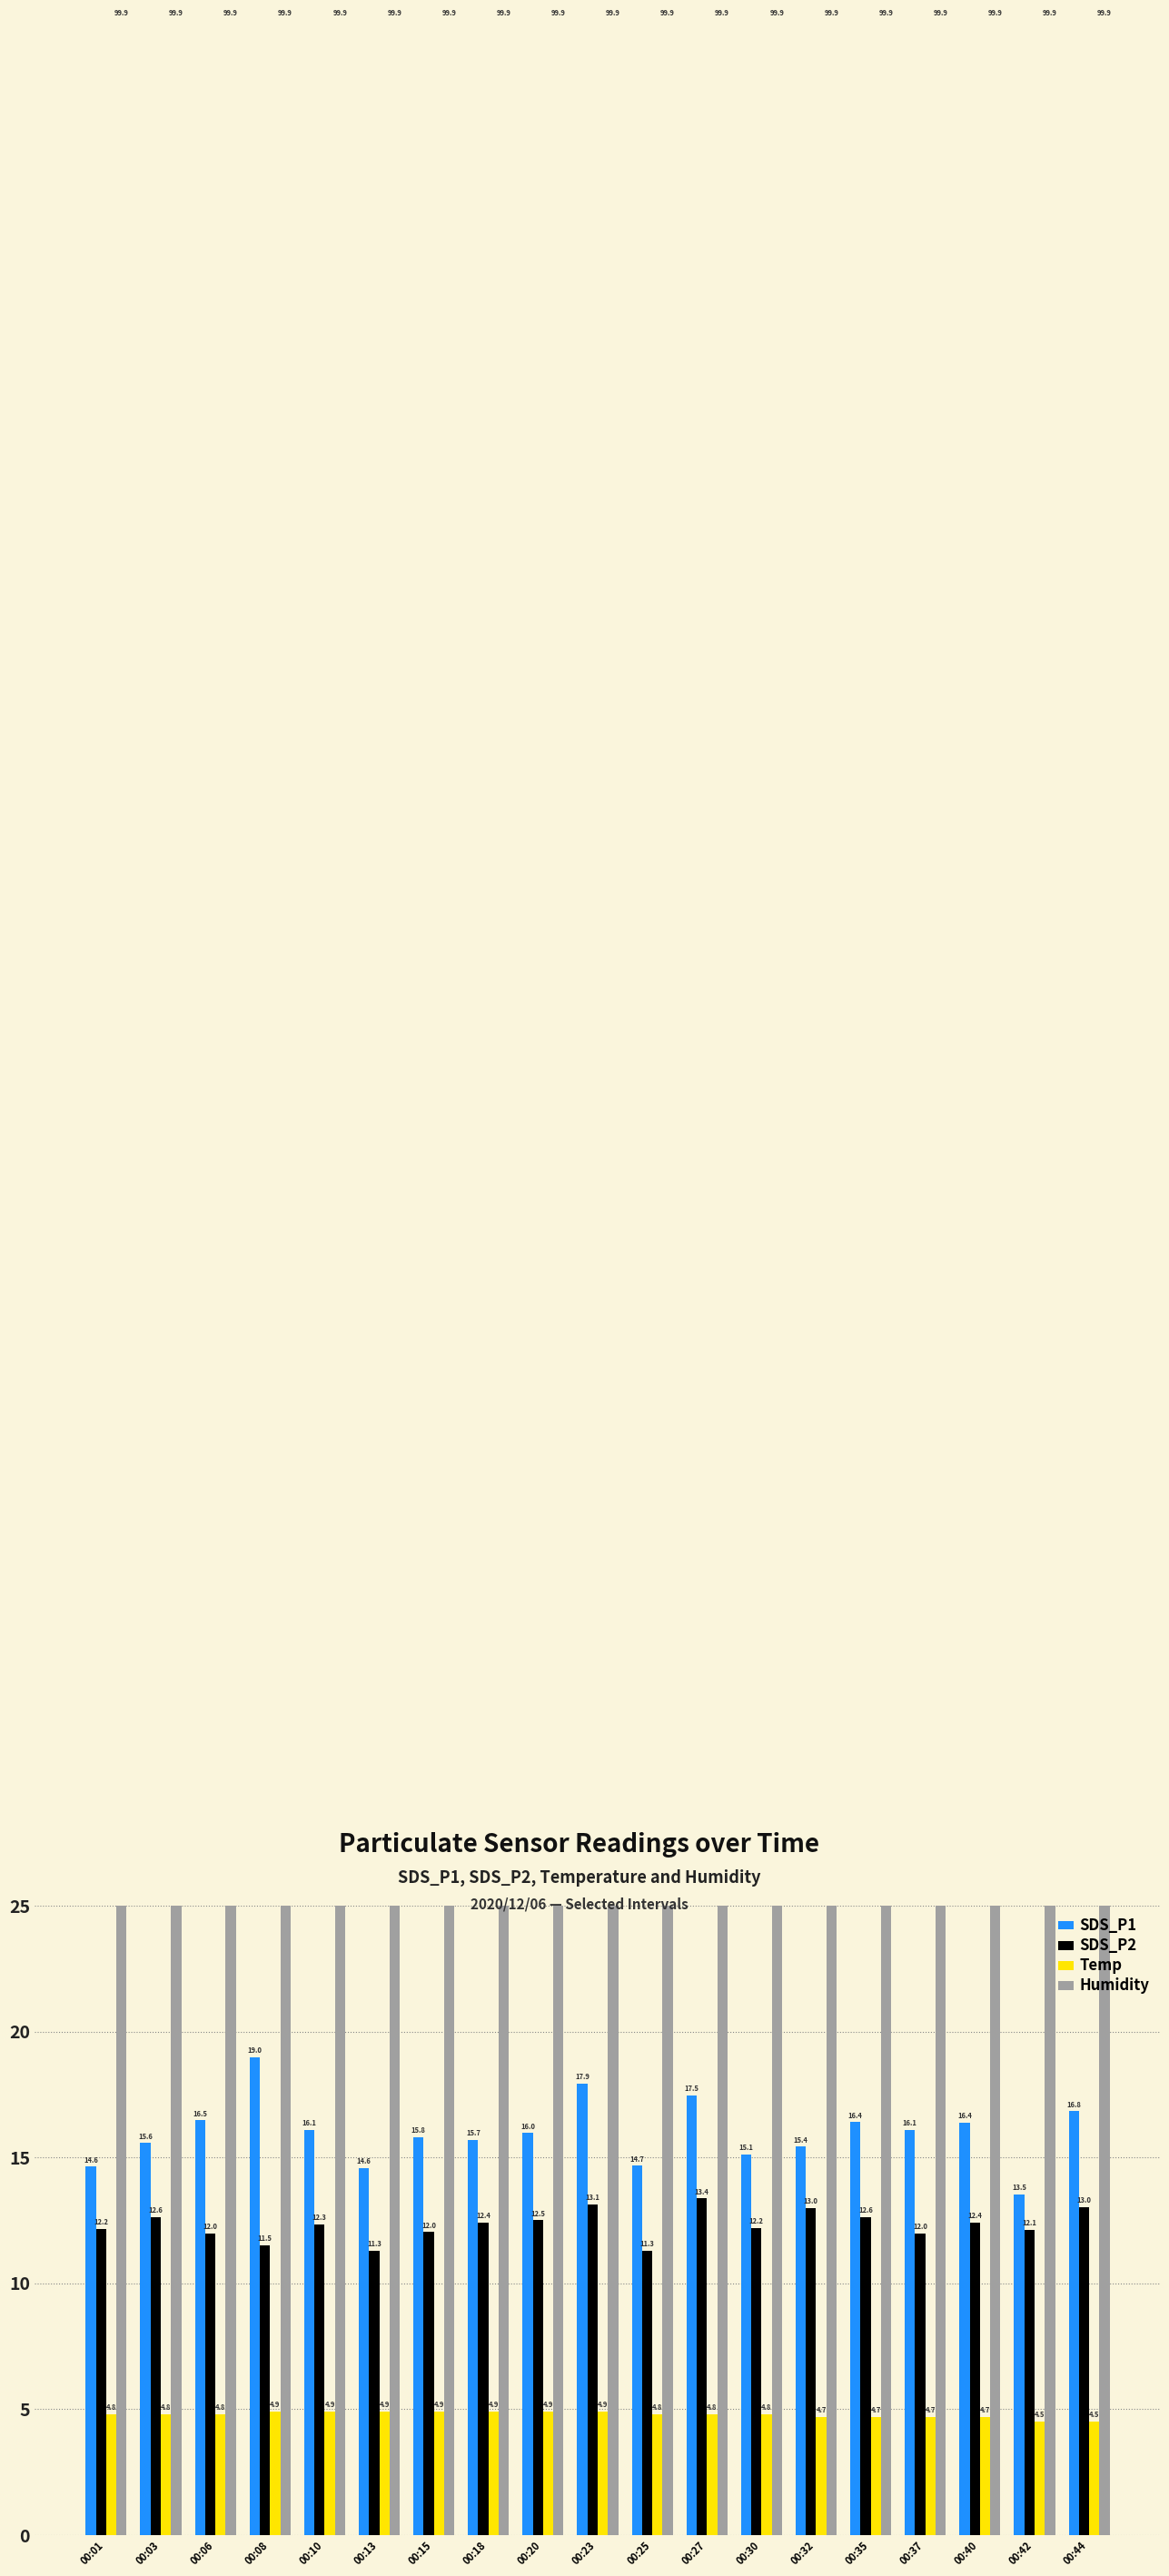

At which category is the sum across all series the highest?

00:23